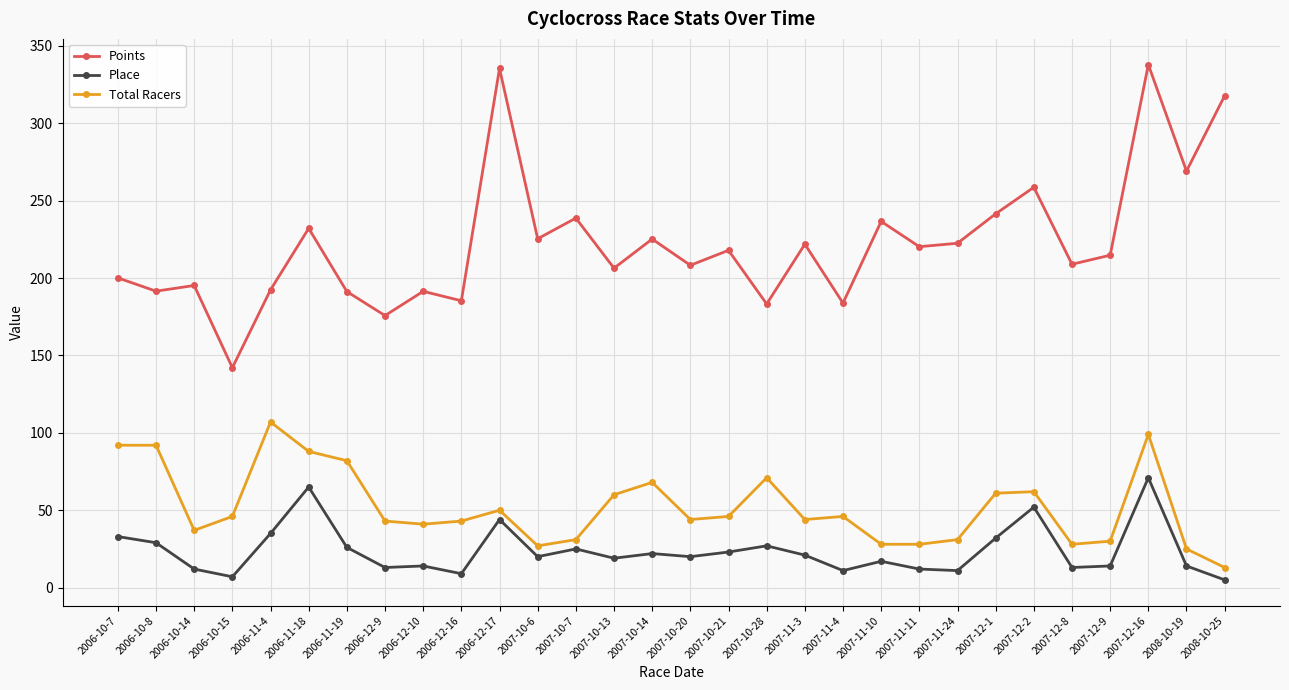

The value of Total Racers at 2008-10-25 is 13.0. True or false?

True